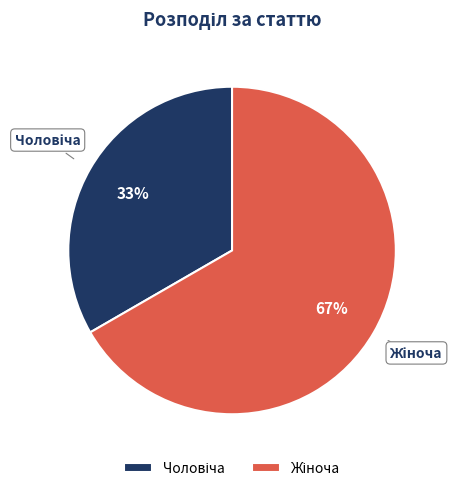

To the nearest percent, what is the average slice percentage?

50%